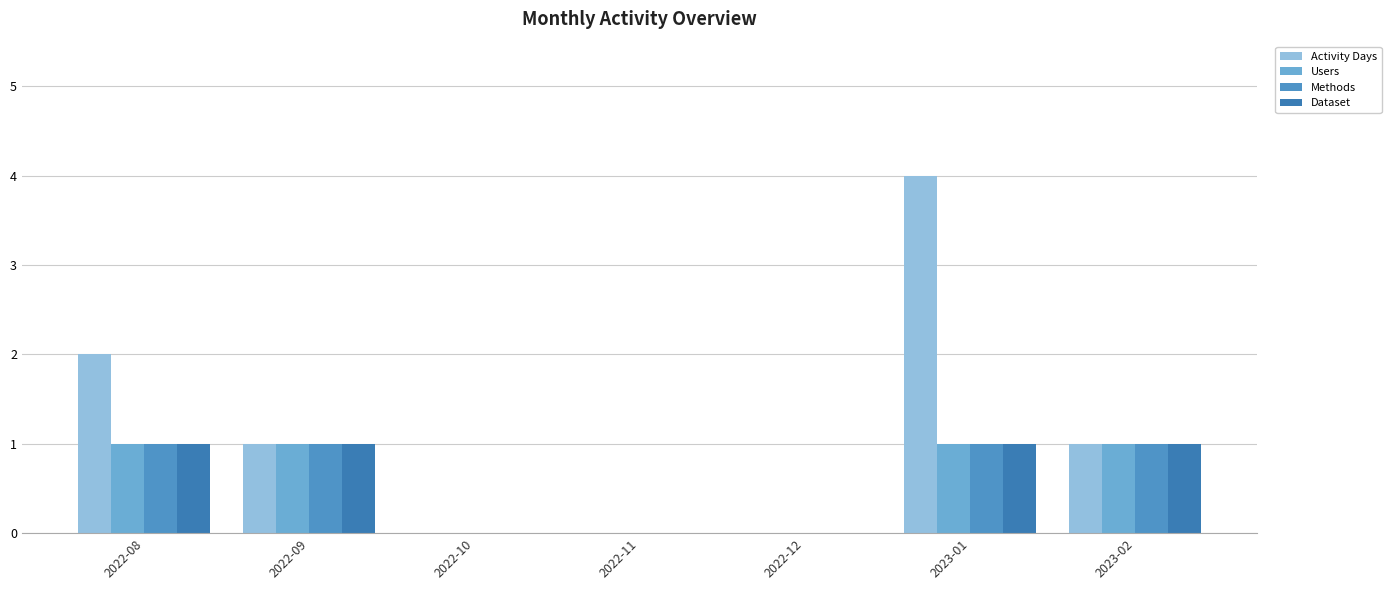

What is the label of the 1st bar from the right?

2023-02